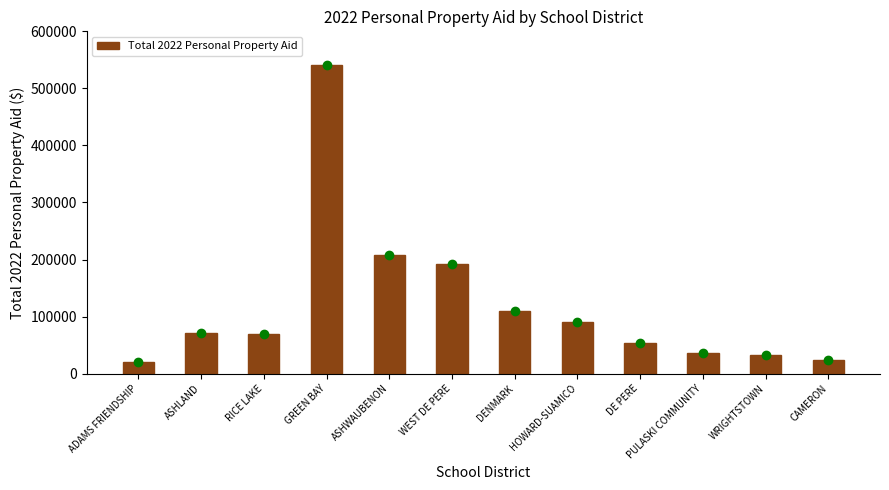

How many bars are there in total?

12